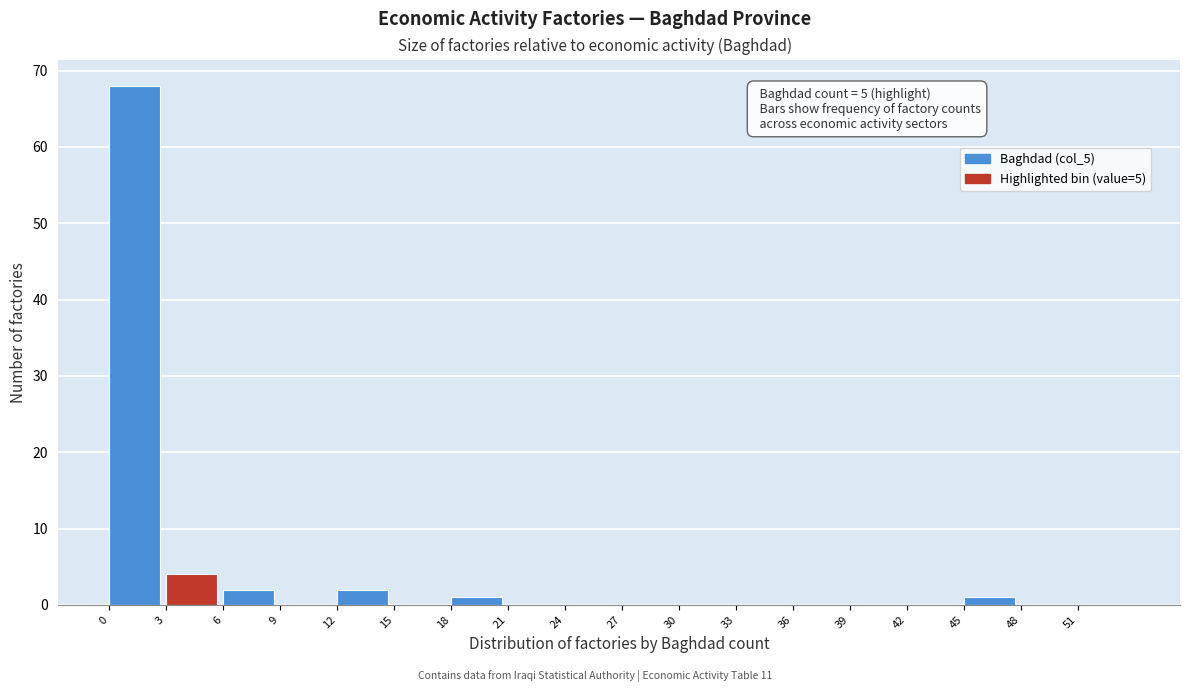

Over which range of the x-axis is the bar tallest?

0 to 3